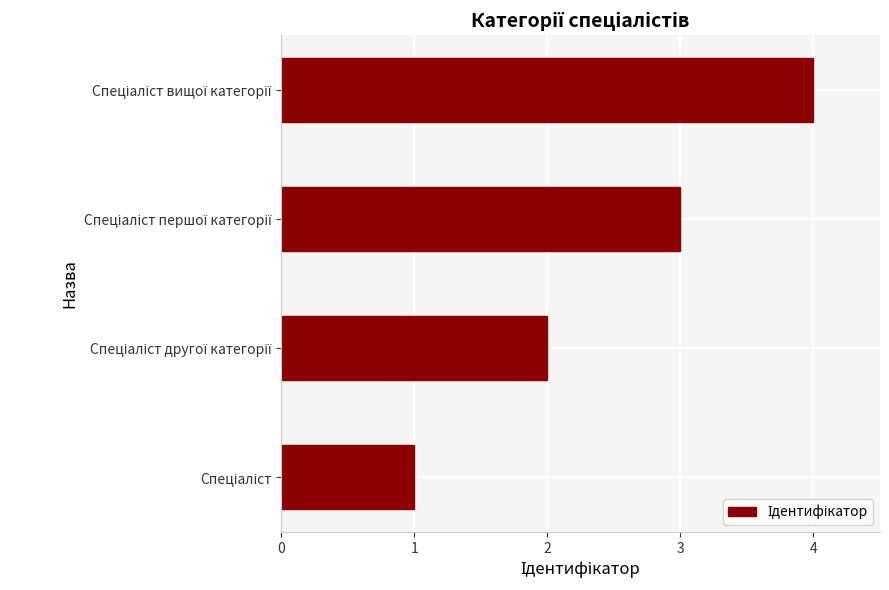

What is the sum of all values?

10